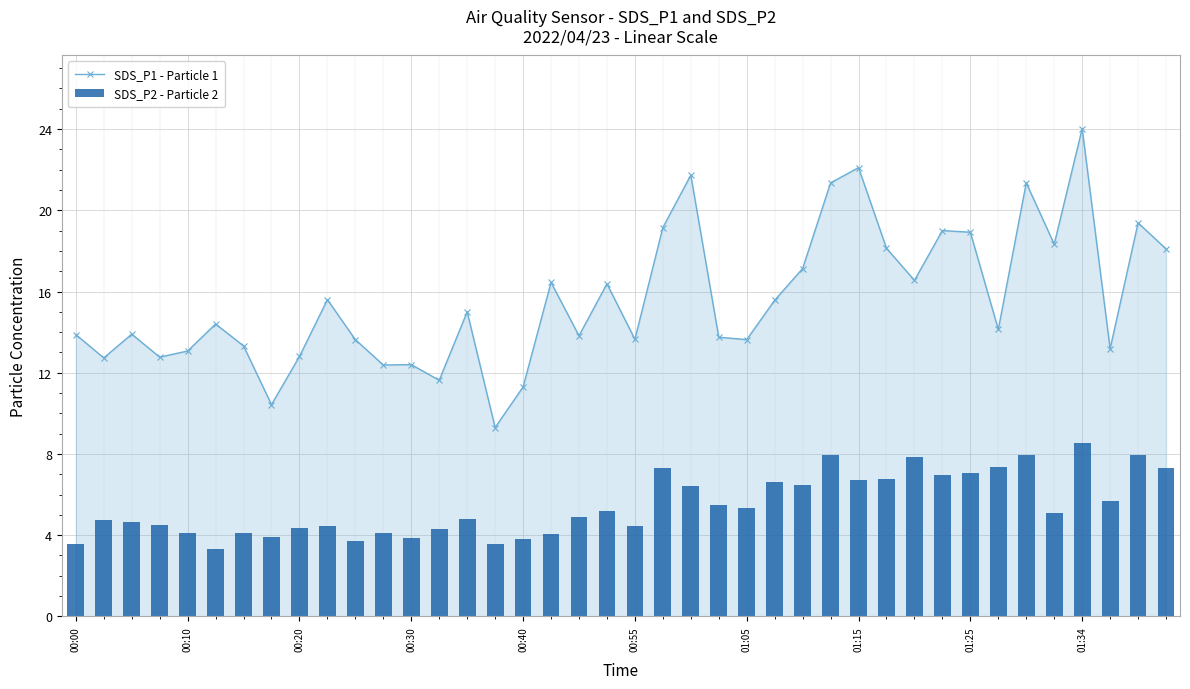

Which category has the highest value in the SDS_P1 - Particle 1 series?

01:34